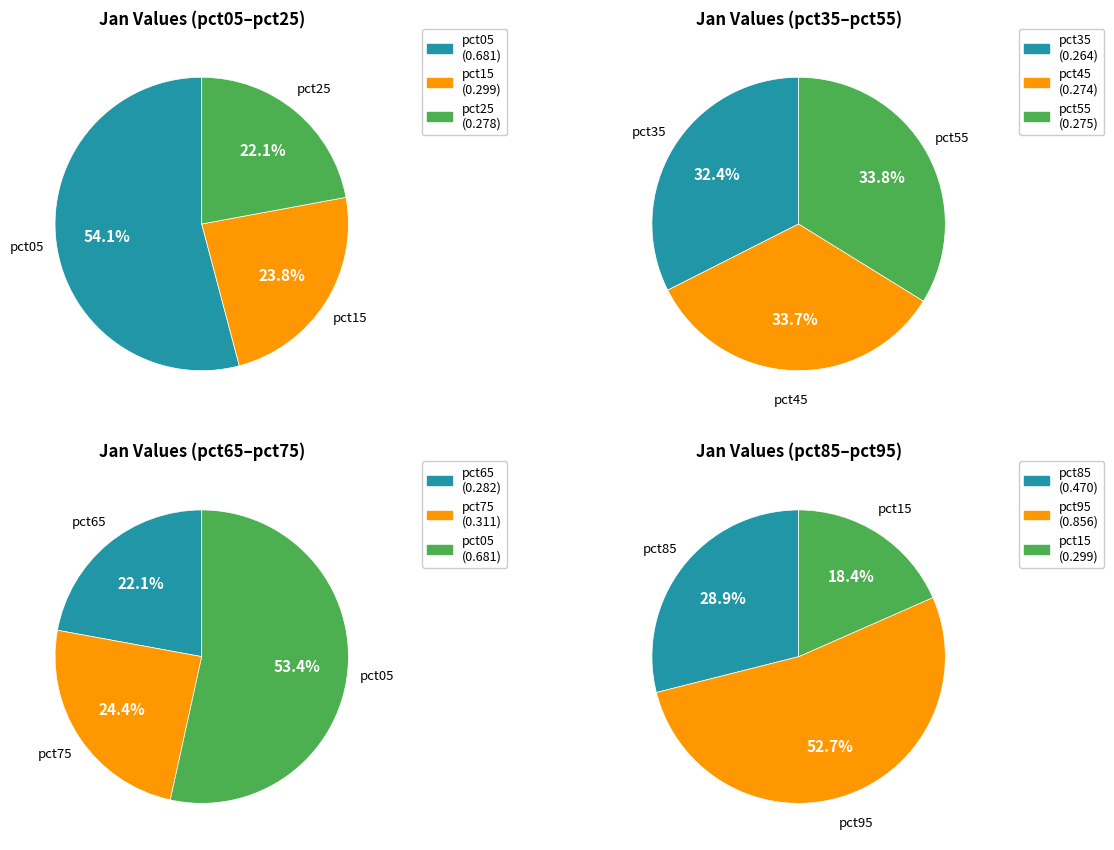

Count the number of slices in the pie.

10